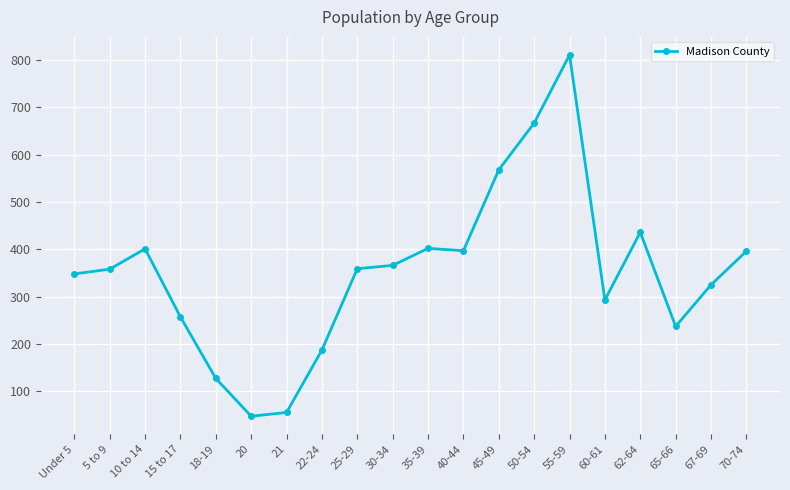

What value does the data have at 22-24?

187